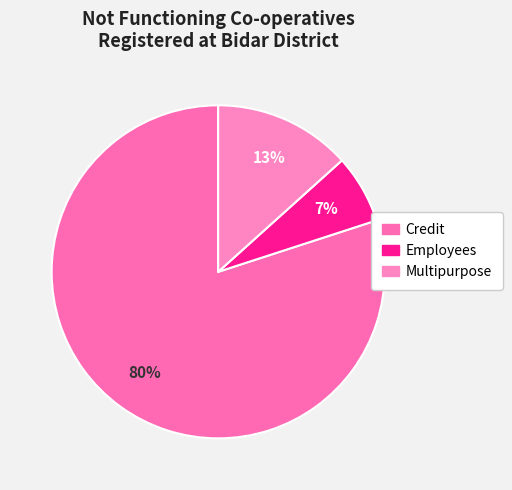

What is the majority slice?

Credit